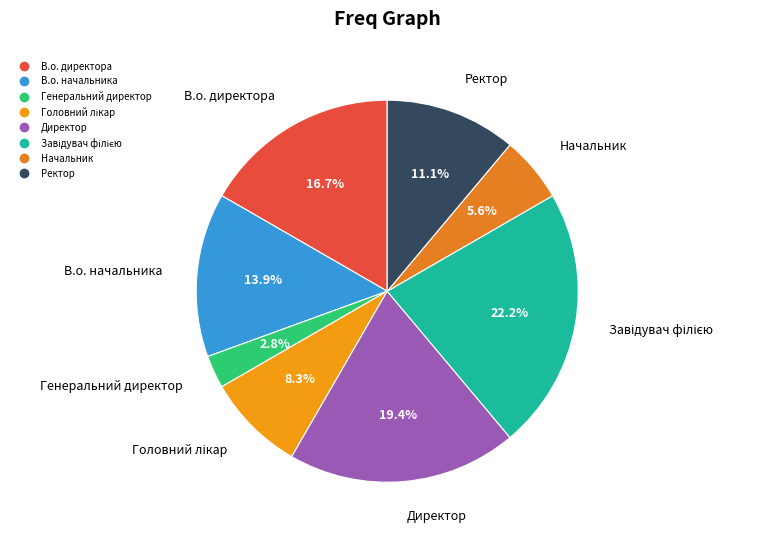

Which slice is the smallest?

Генеральний директор